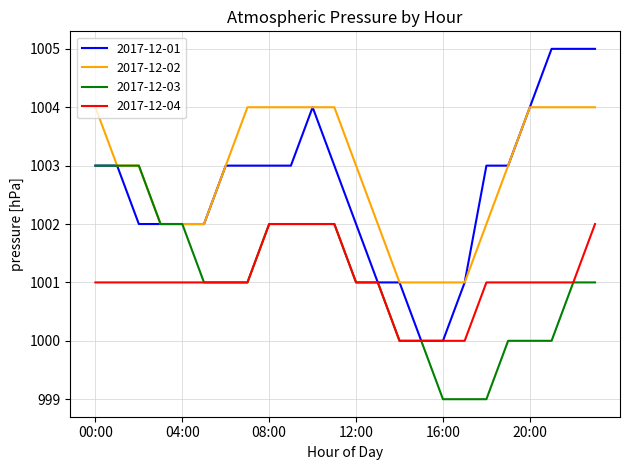

What is the lowest value of the 2017-12-02 series?

1001